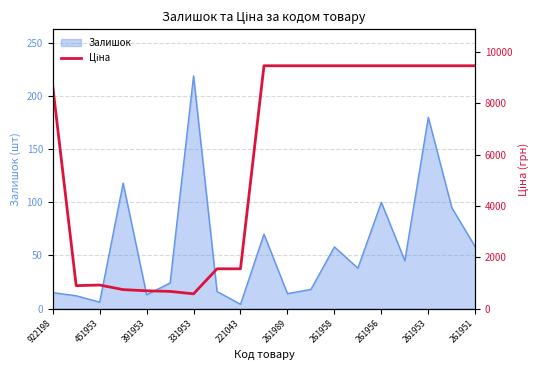

Which category has the highest value in the Залишок series?

331953